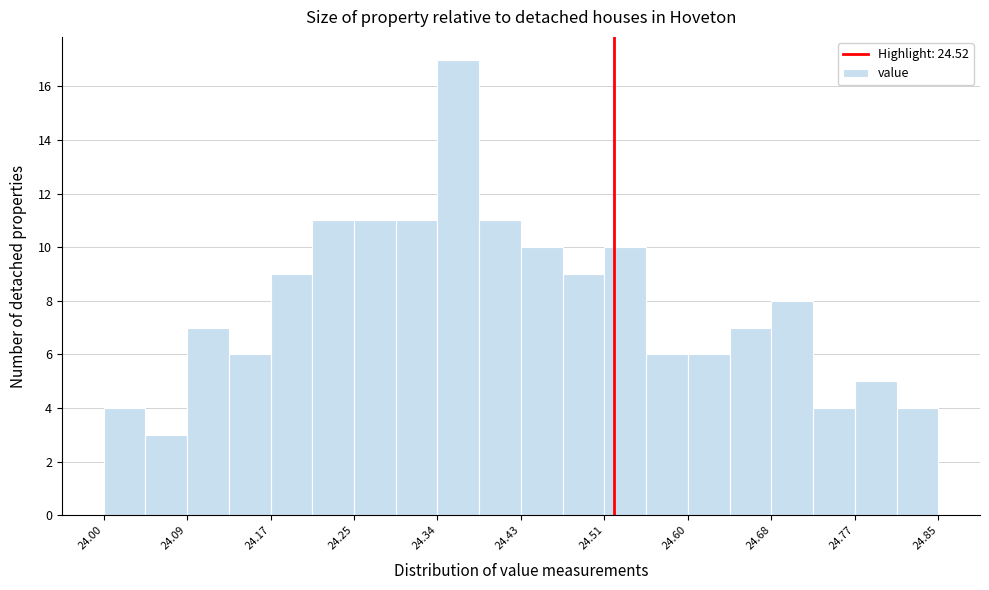

Reading left to right, transcribe this chart: for each bar, give the range it covers on the x-axis and its height. Neither the bar edges nor the heights are printed on the chart, so give them approximately, as read against the axes.

24.00 to 24.04: 4
24.04 to 24.09: 3
24.09 to 24.13: 7
24.13 to 24.17: 6
24.17 to 24.21: 9
24.21 to 24.26: 11
24.26 to 24.30: 11
24.30 to 24.34: 11
24.34 to 24.38: 17
24.38 to 24.43: 11
24.43 to 24.47: 10
24.47 to 24.51: 9
24.51 to 24.55: 10
24.55 to 24.60: 6
24.60 to 24.64: 6
24.64 to 24.68: 7
24.68 to 24.72: 8
24.72 to 24.77: 4
24.77 to 24.81: 5
24.81 to 24.85: 4